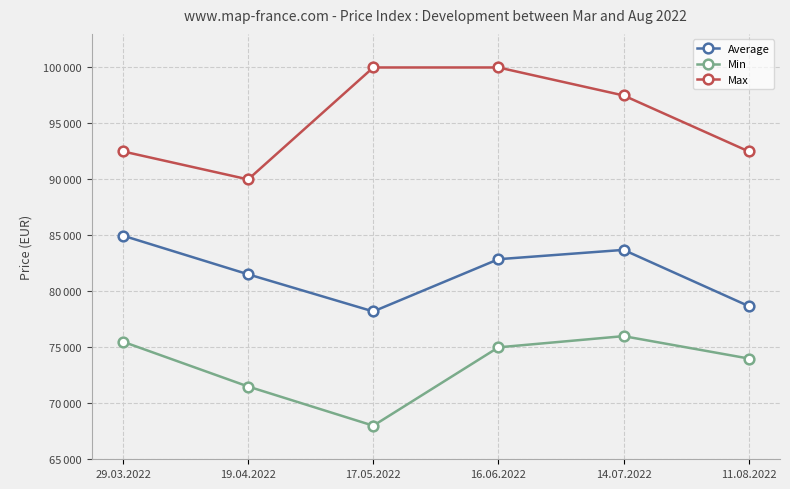

Which category has the lowest value across all series?

17.05.2022